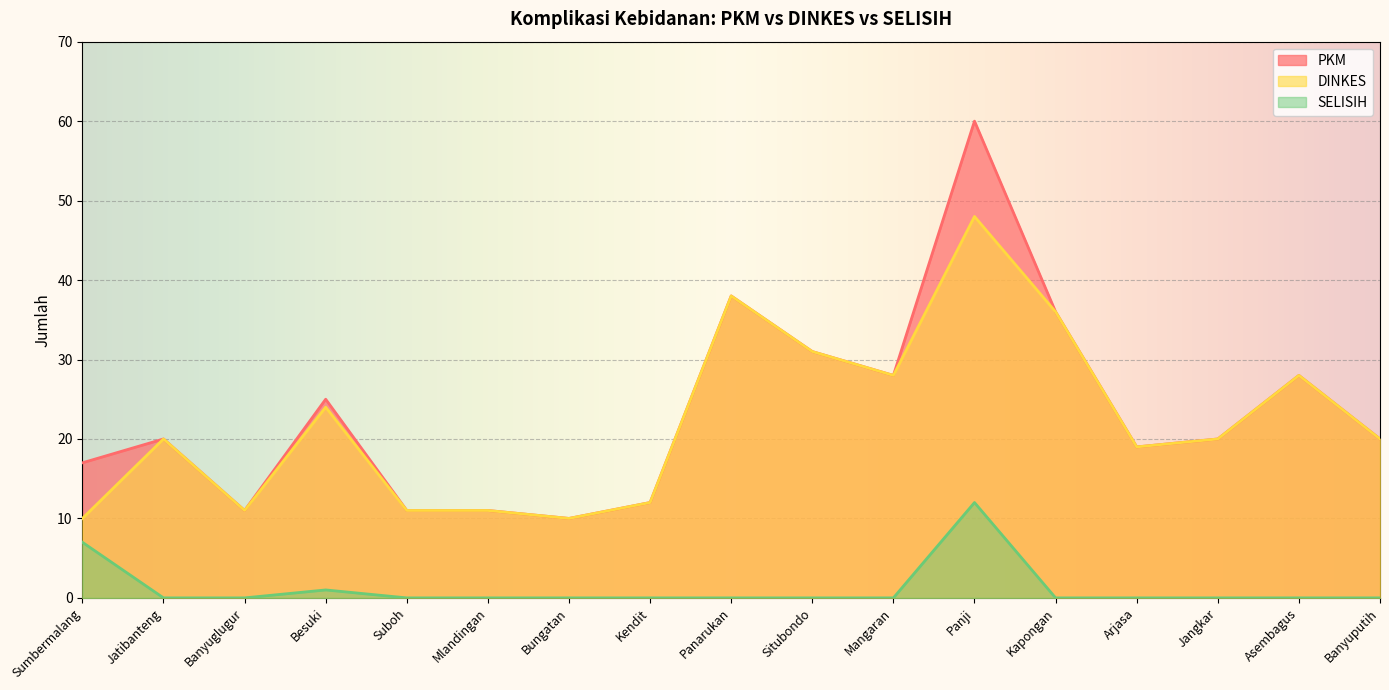

Which series changed the most between Jatibanteng and Mlandingan?

PKM